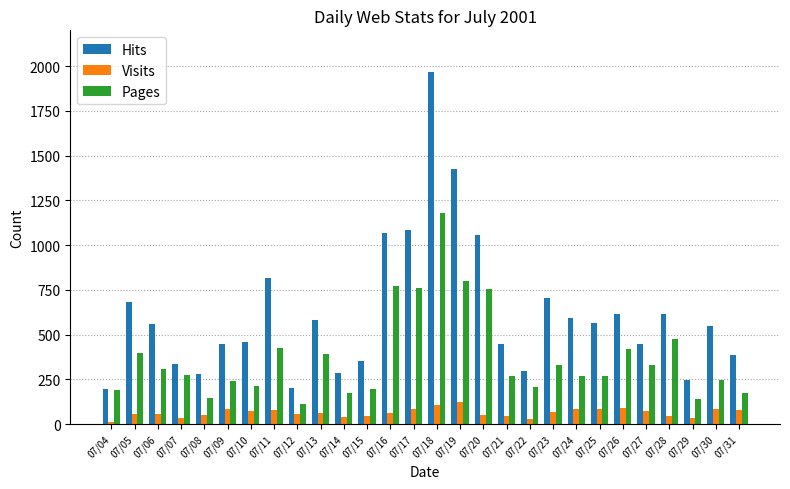

What is the value of the Visits bar at the 2nd from the left?

58